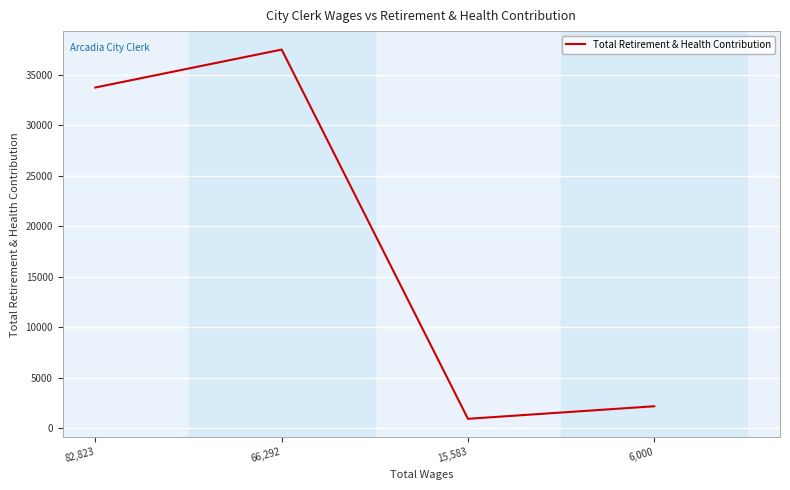

Where is the first local minimum?

15,583